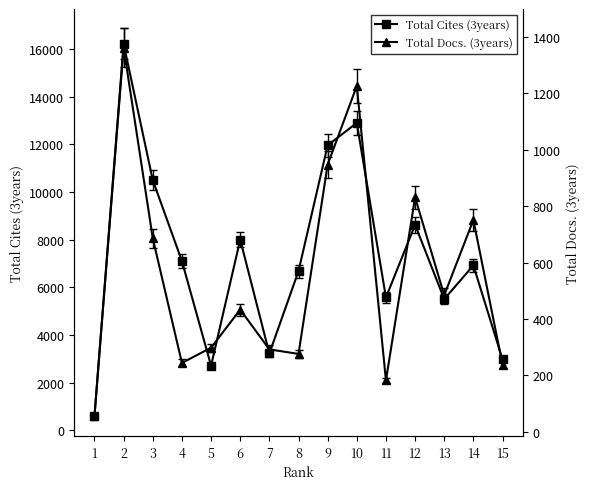

What is the sum of all Total Docs. (3years) values?

8306